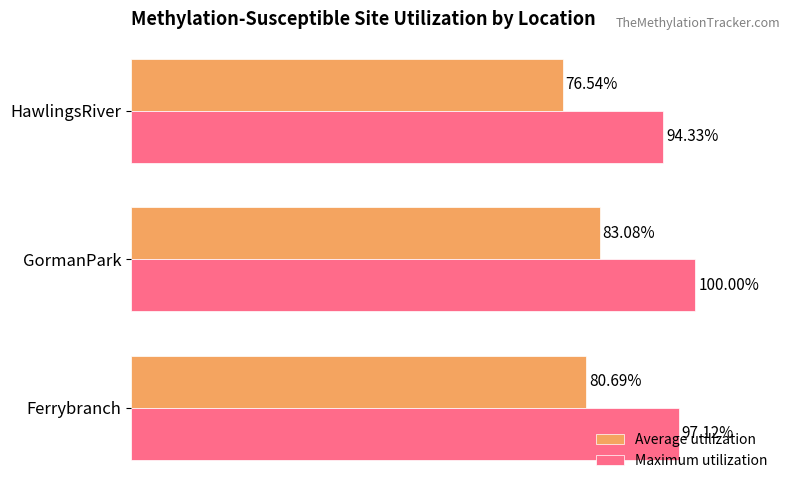

Is the value of Maximum utilization at HawlingsRiver greater than the value of Average utilization at Ferrybranch?

Yes